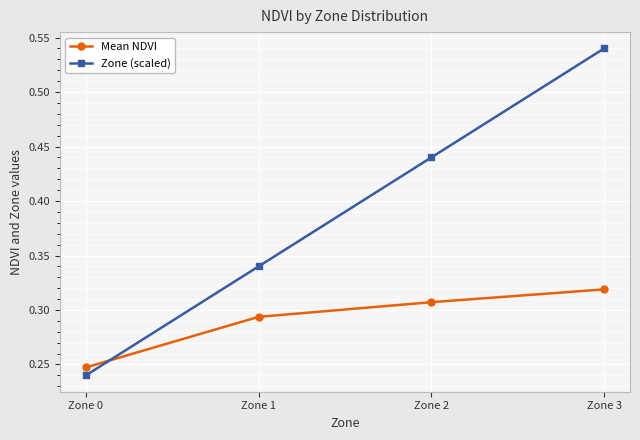

Rank the categories by Mean NDVI value from lowest to highest.

Zone 0, Zone 1, Zone 2, Zone 3